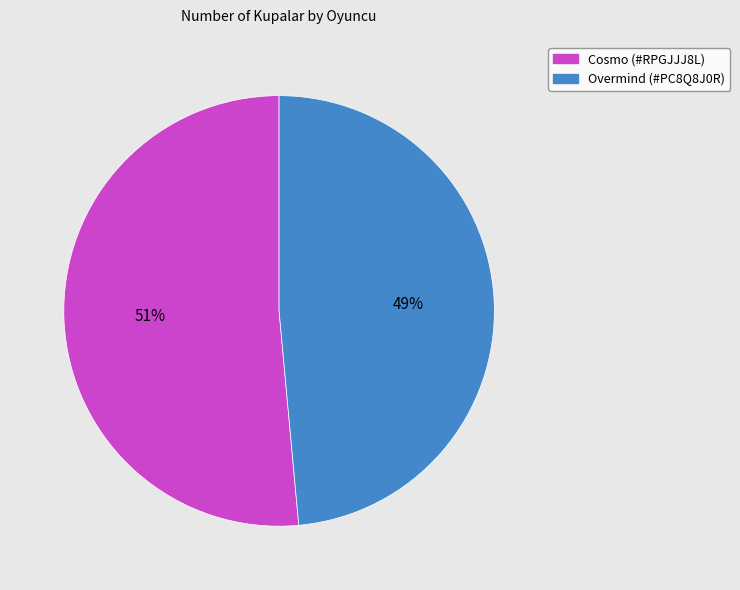

What percentage is the Cosmo (#RPGJJJ8L) slice, to the nearest percent?

51%